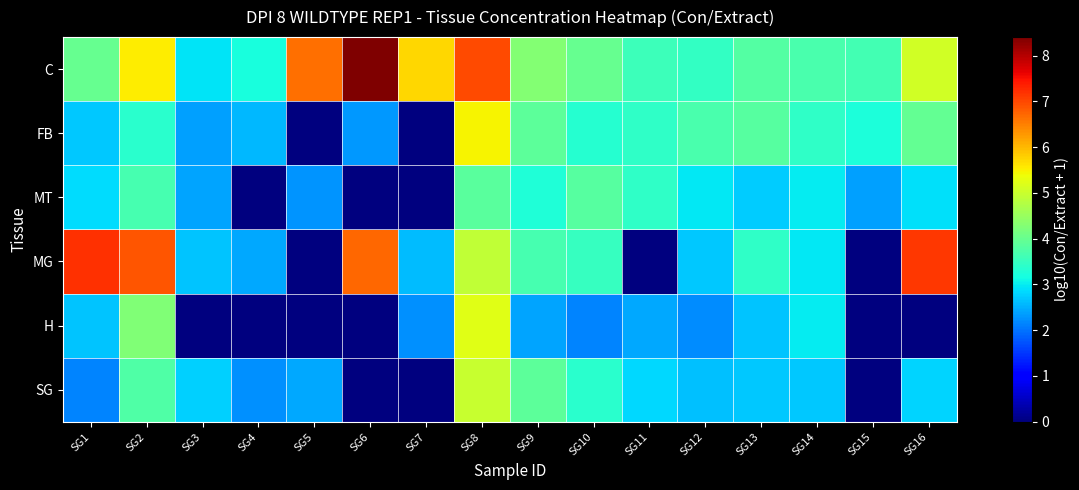

How many data points does each series have?

16